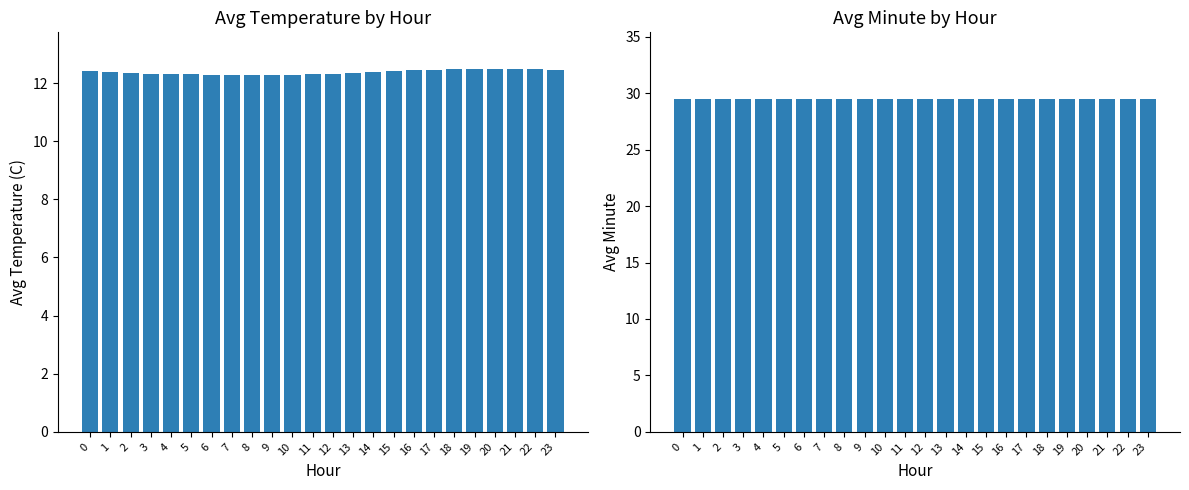

What is the maximum value for Avg Minute?

29.5